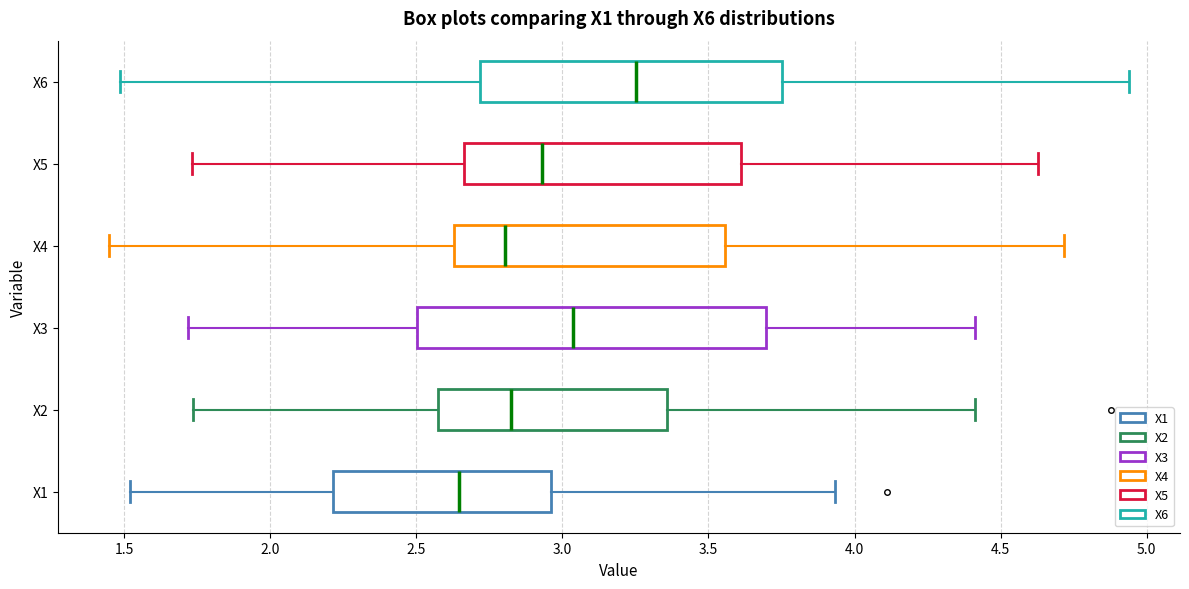

Which box's median line is the furthest to the left?

X1